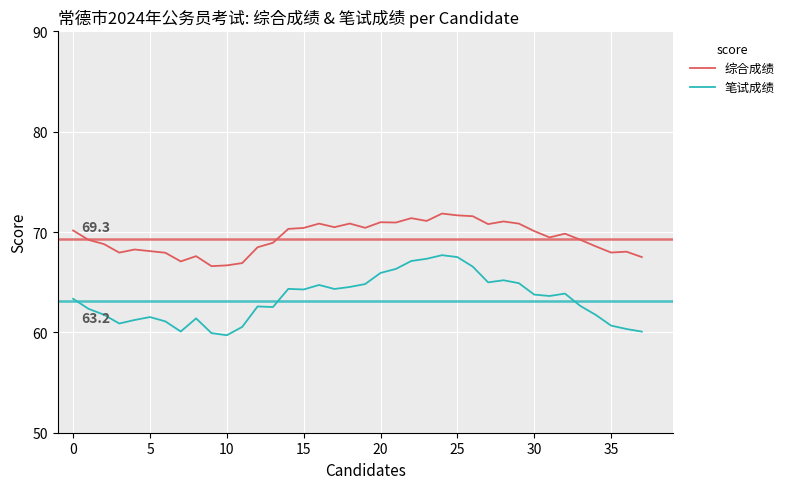

Which series has the largest total across all categories?

综合成绩